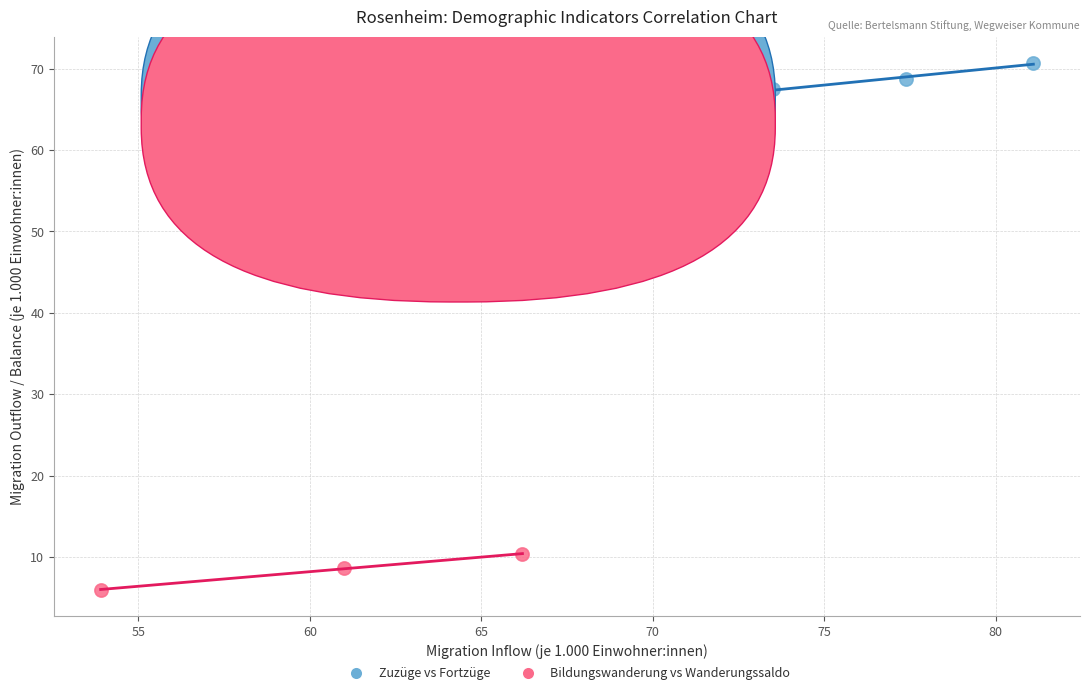

Which series has the widest spread of Y values?

Bildungswanderung vs Wanderungssaldo